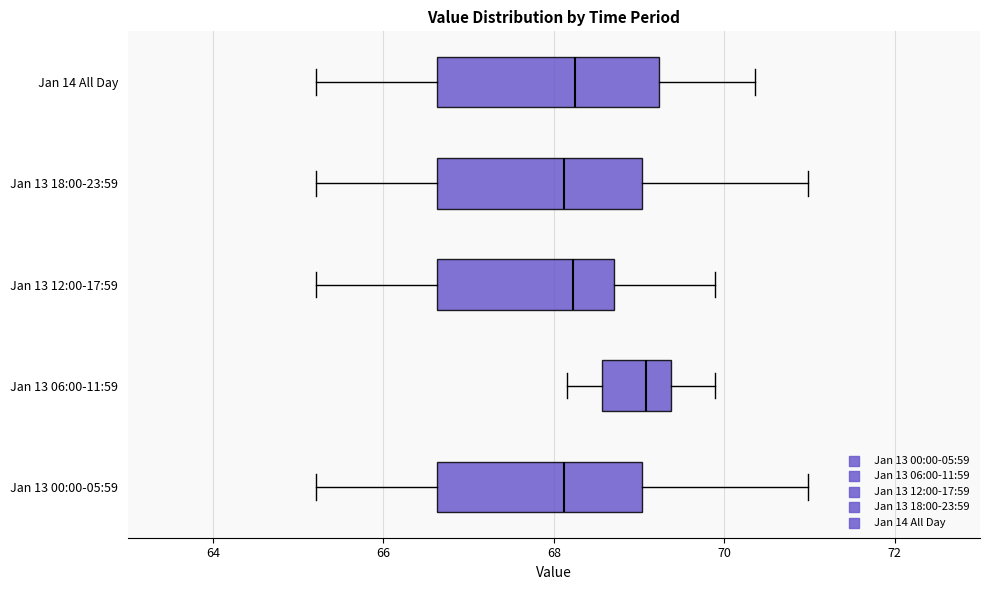

Where is the right edge of the box for Jan 13 06:00-11:59 on the x-axis? The values are not printed on the chart, so give them approximately, as read against the axis.

69.4